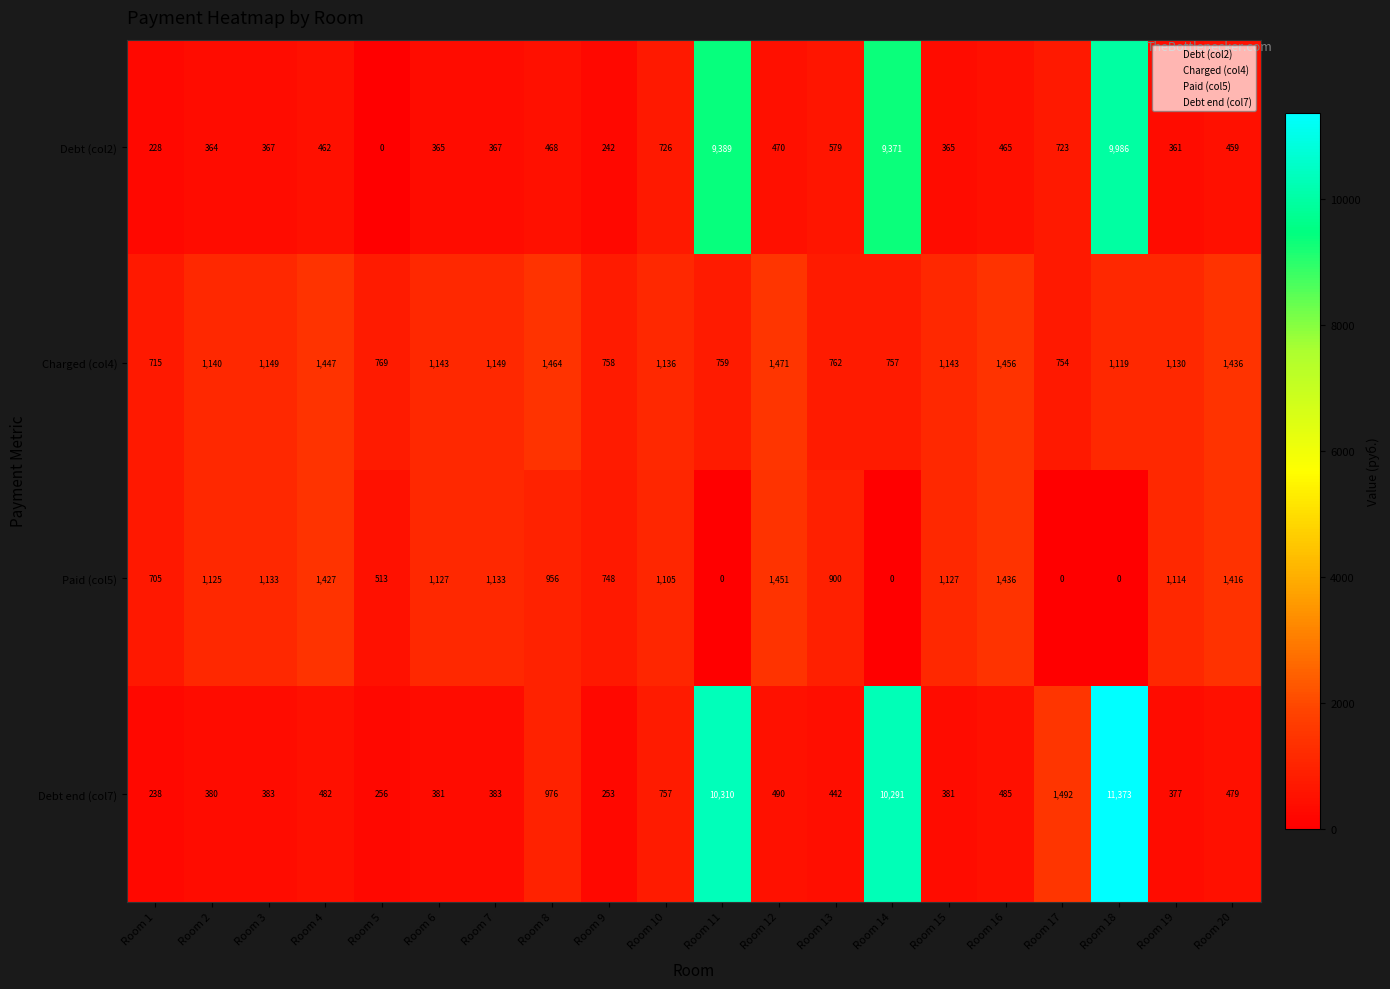

Count the number of categories in the chart.

20